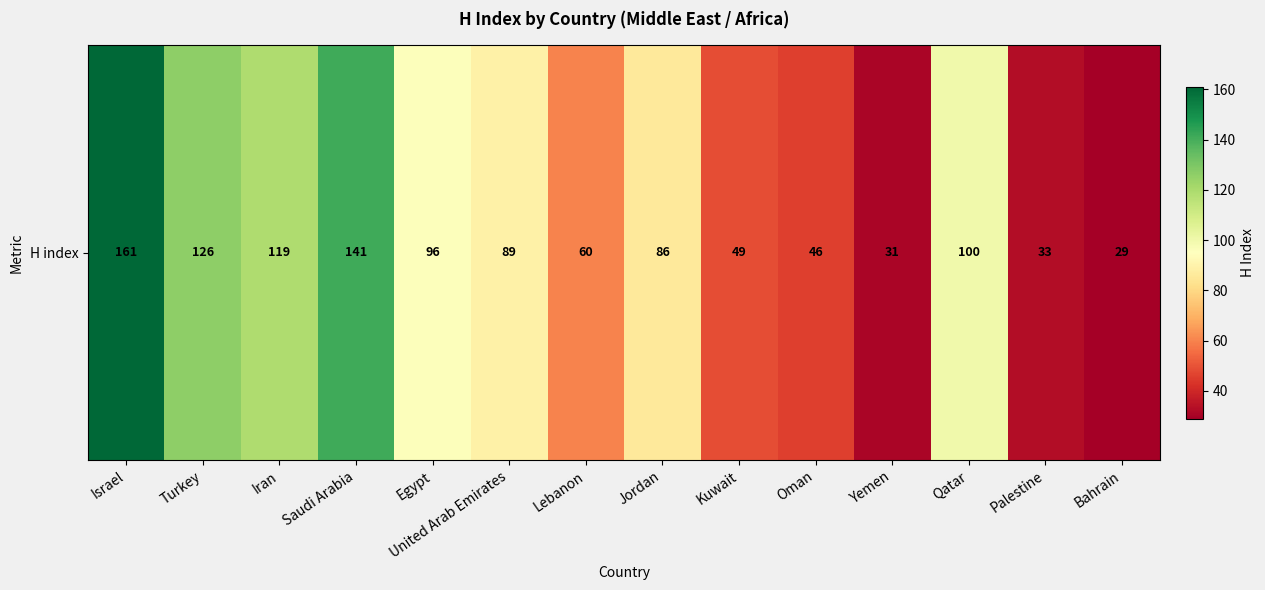

List the labels in order of value, largest first.

Israel, Saudi Arabia, Turkey, Iran, Qatar, Egypt, United Arab Emirates, Jordan, Lebanon, Kuwait, Oman, Palestine, Yemen, Bahrain